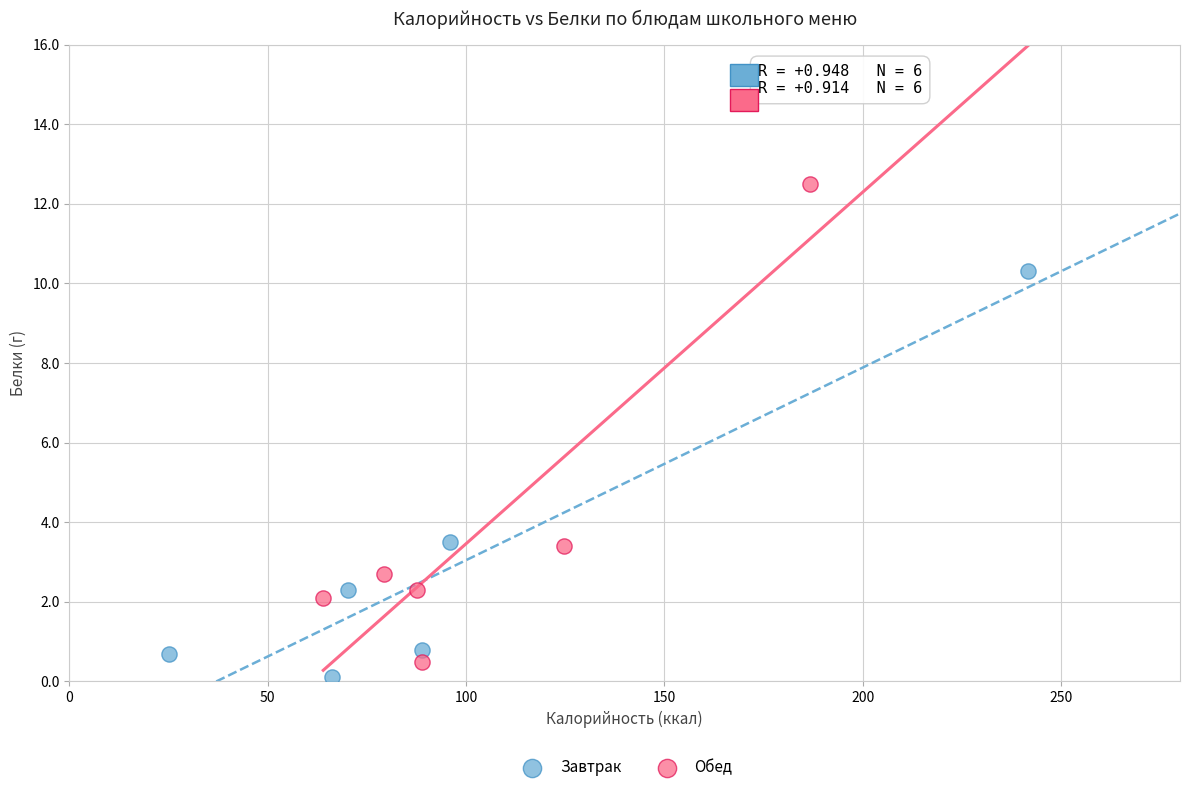

Which series reaches the maximum Y coordinate?

Обед